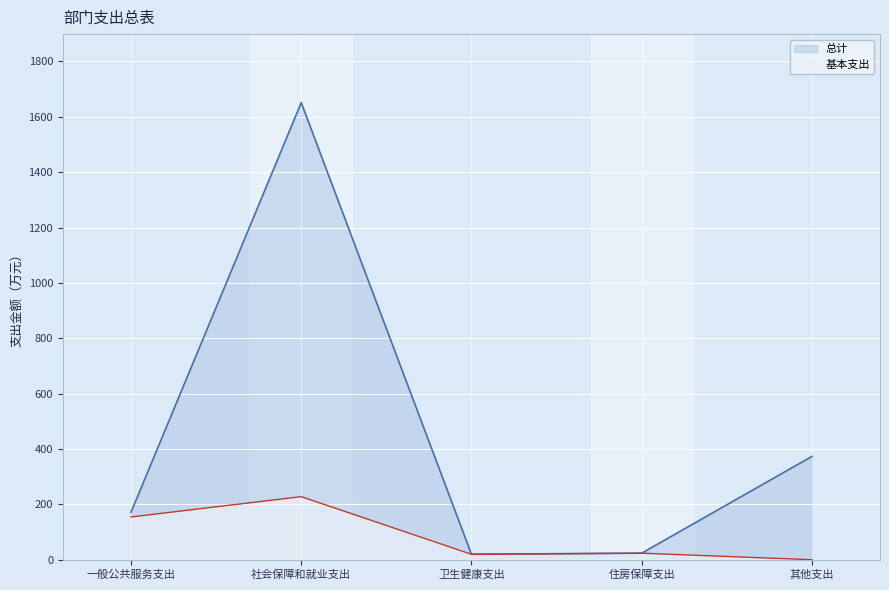

At which label does 基本支出 first exceed 23?

一般公共服务支出